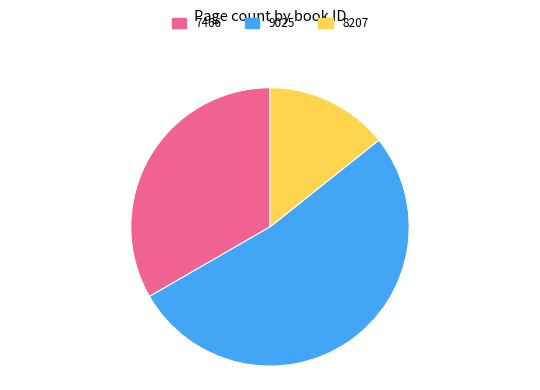

Which category has the smallest portion of the pie?

8207